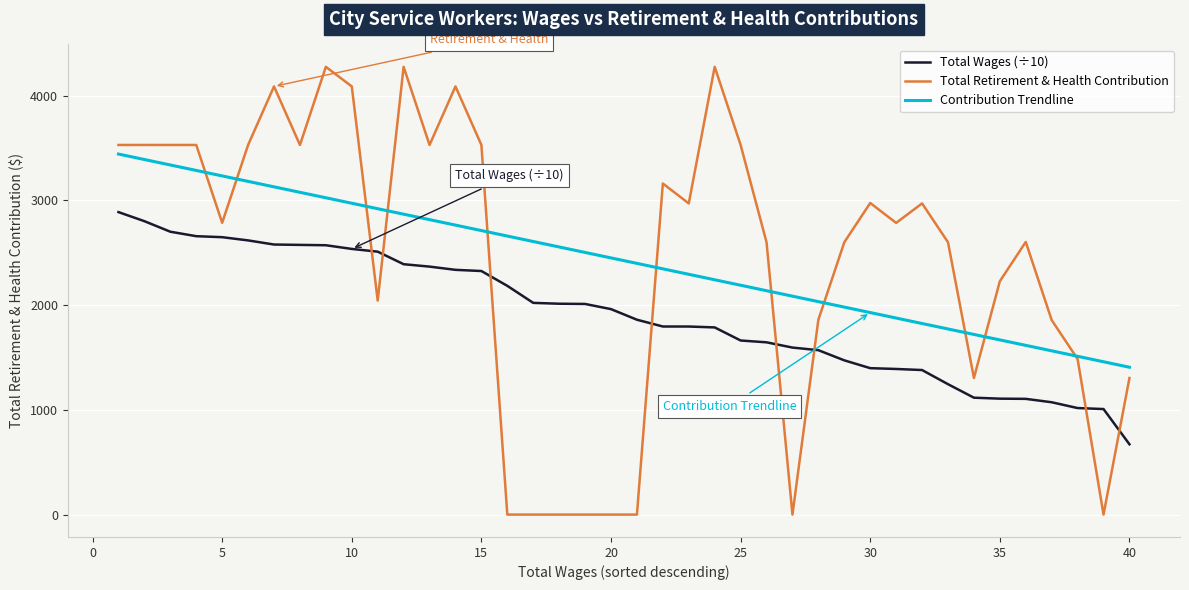

True or false: Contribution Trendline and Total Wages (÷10) intersect in this chart.

False